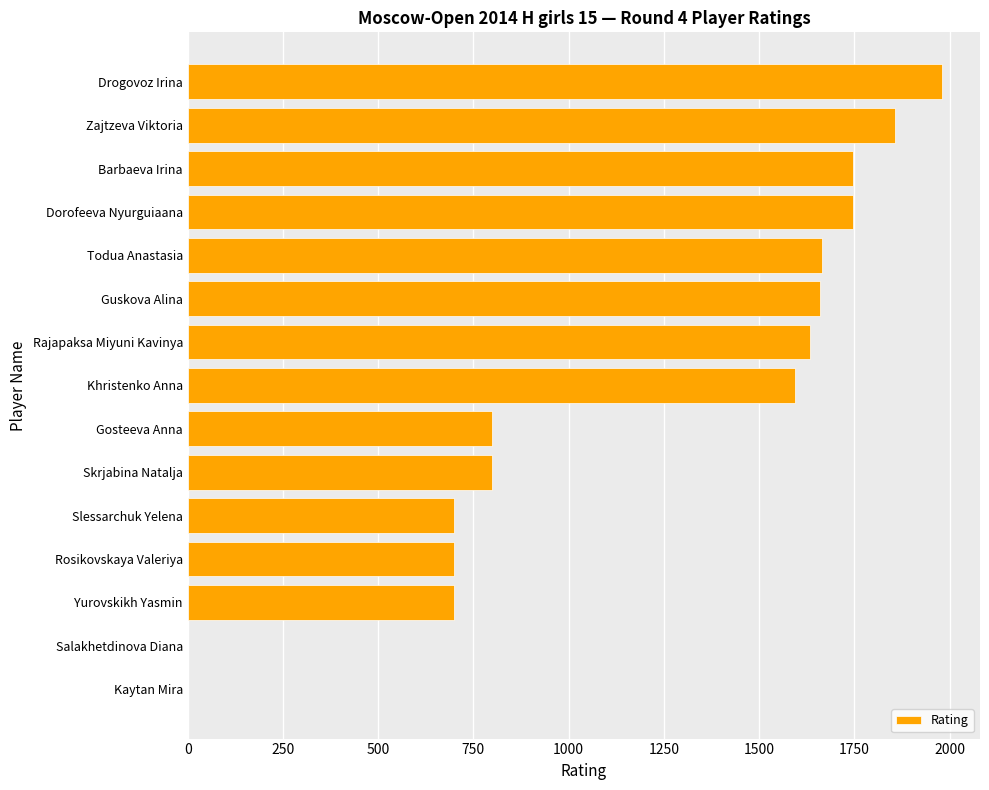

The value at Yurovskikh Yasmin is 223. True or false?

False